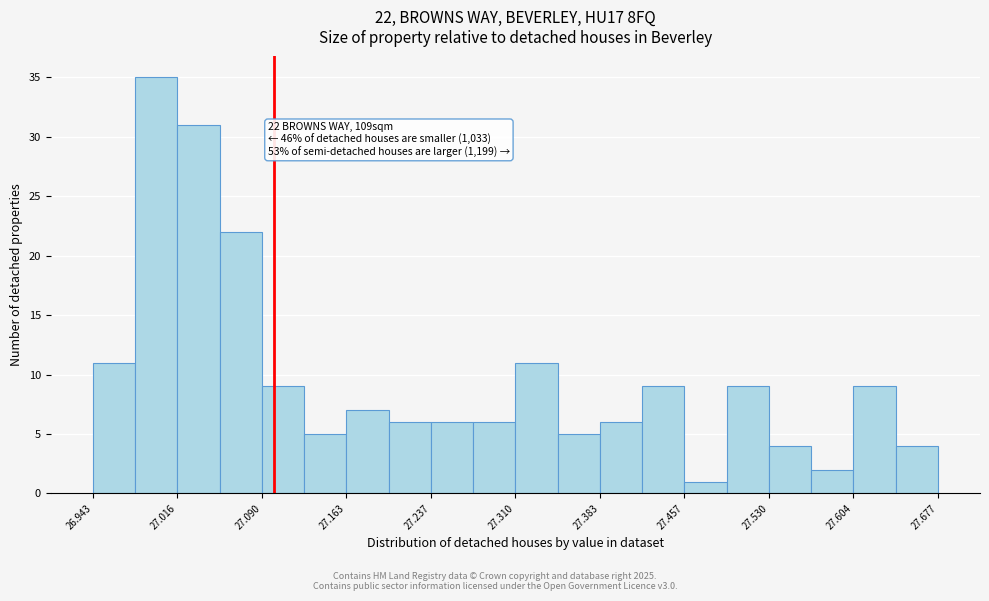

Around what value on the x-axis is the tallest bar? Give the approximate position of its centre, as read against the axis.

27.00